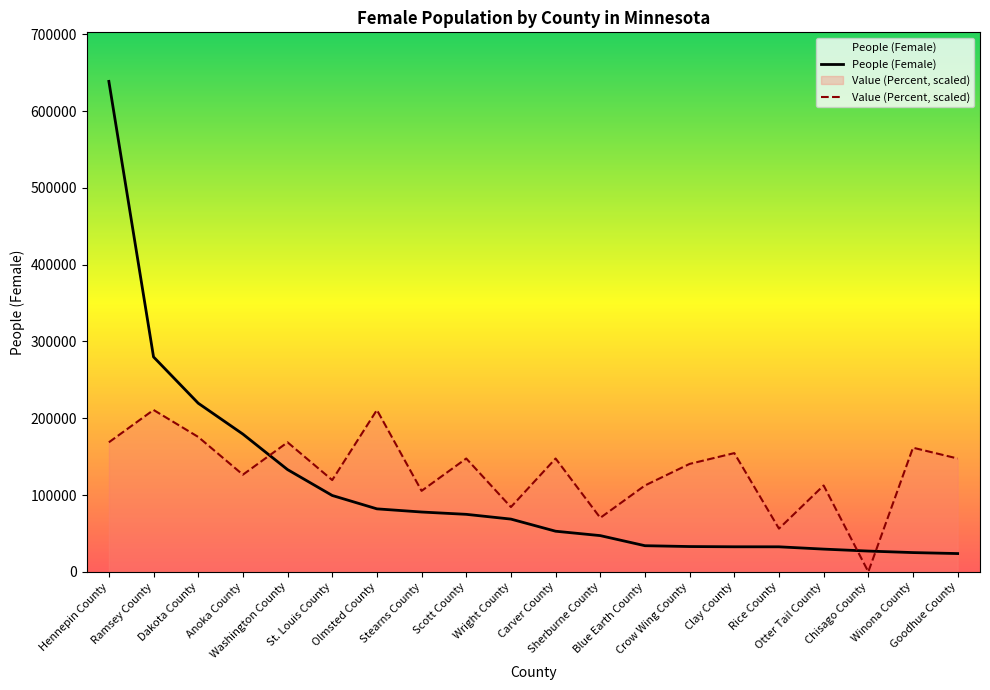

What is the total value across all series at Hennepin County?

807411.6